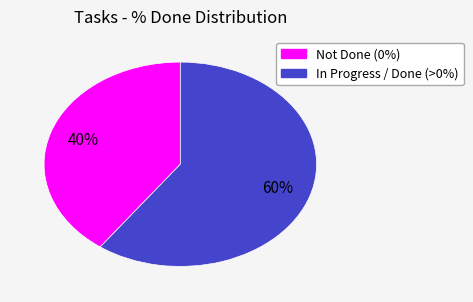

Does any single category account for the majority?

Yes